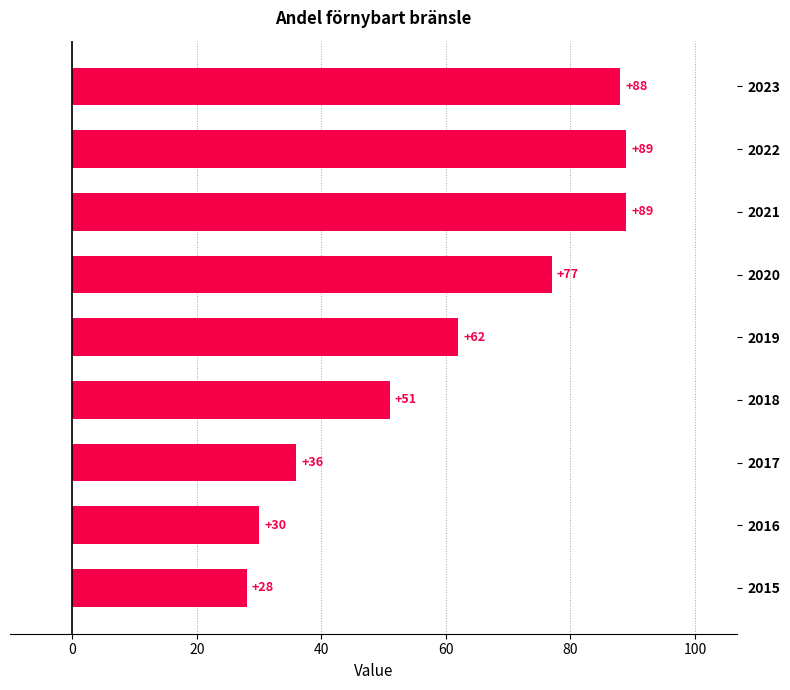

Are the bars grouped side by side (vs. stacked)?

No